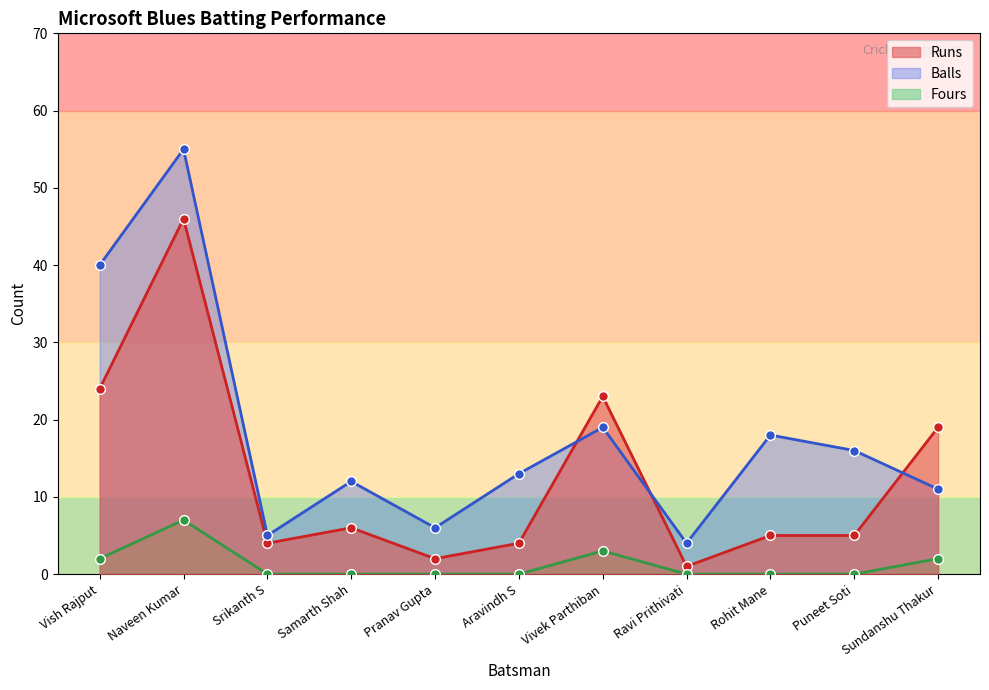

Which series has the largest range (max minus min)?

Balls